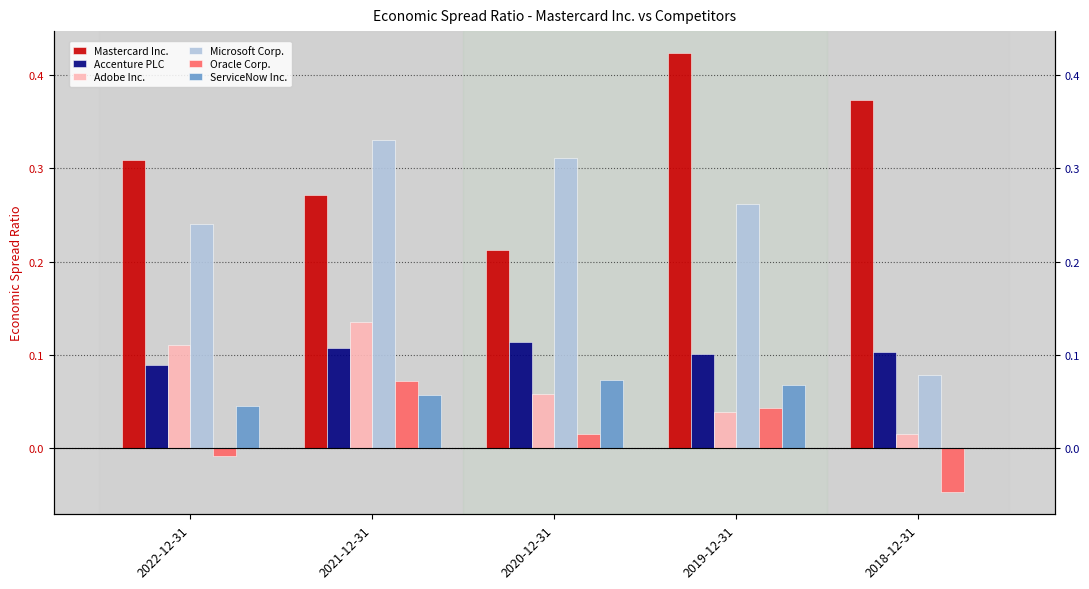

Reading left to right, extract all data points from this chart.

Mastercard Inc.: 0.3	0.3	0.2	0.4	0.4
Accenture PLC: 0.1	0.1	0.1	0.1	0.1
Adobe Inc.: 0.1	0.1	0.1	0.0	0.0
Microsoft Corp.: 0.2	0.3	0.3	0.3	0.1
Oracle Corp.: -0.0	0.1	0.0	0.0	-0.0
ServiceNow Inc.: 0.0	0.1	0.1	0.1	0.0